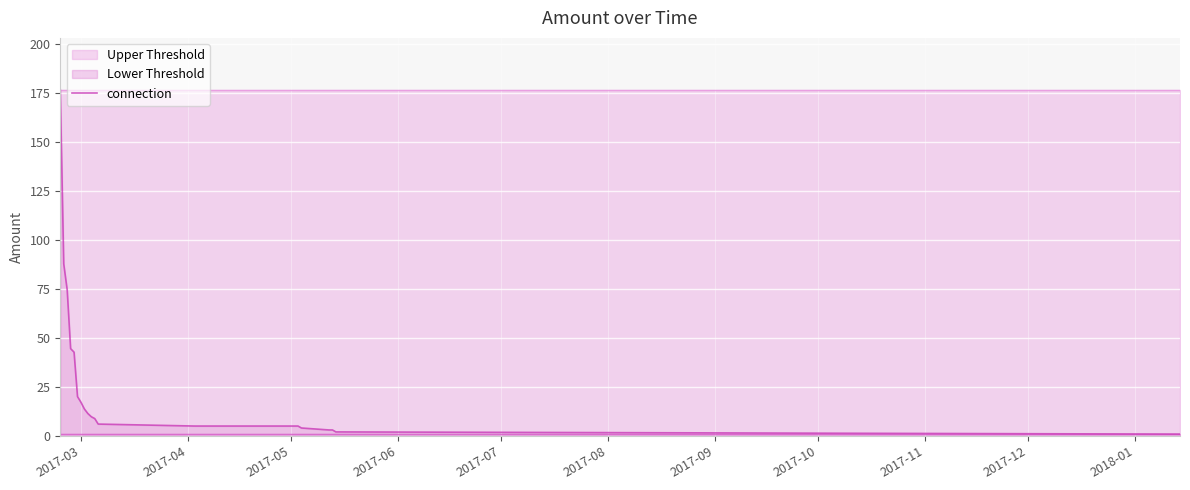

What is the sum of all values?

537.6